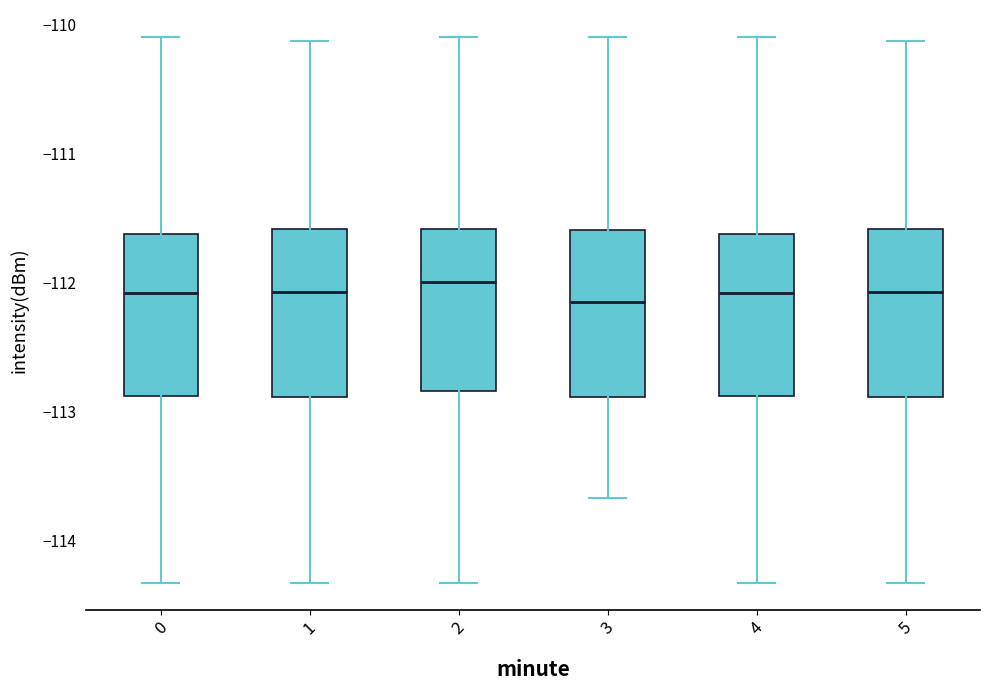

Reading left to right, transcribe this box plot: for each box, give where its median line is, the range the box spans, and where its two whiskers end, as read against the y-axis. The values are not printed on the chart, so give them approximately, as read against the axis.

0: median -112.1, box -112.9 to -111.6, whiskers -114.3 to -110.1
1: median -112.1, box -112.9 to -111.6, whiskers -114.3 to -110.1
2: median -112.0, box -112.8 to -111.6, whiskers -114.3 to -110.1
3: median -112.1, box -112.9 to -111.6, whiskers -113.7 to -110.1
4: median -112.1, box -112.9 to -111.6, whiskers -114.3 to -110.1
5: median -112.1, box -112.9 to -111.6, whiskers -114.3 to -110.1